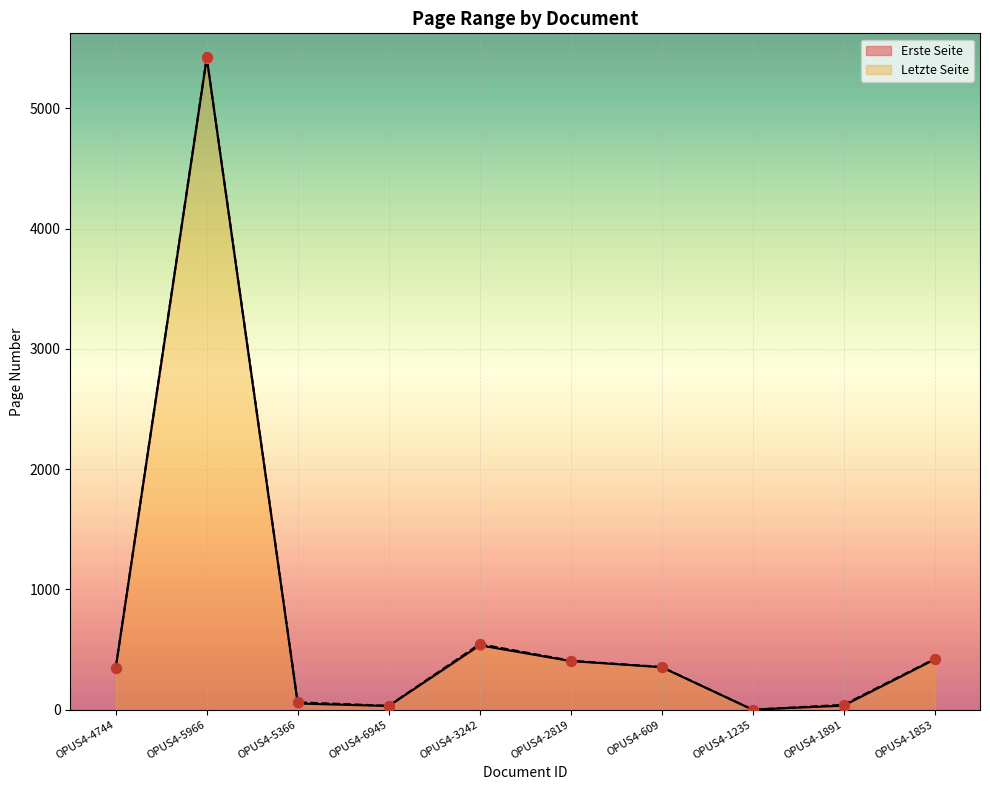

What are all the series names shown in the legend?

Erste Seite, Letzte Seite